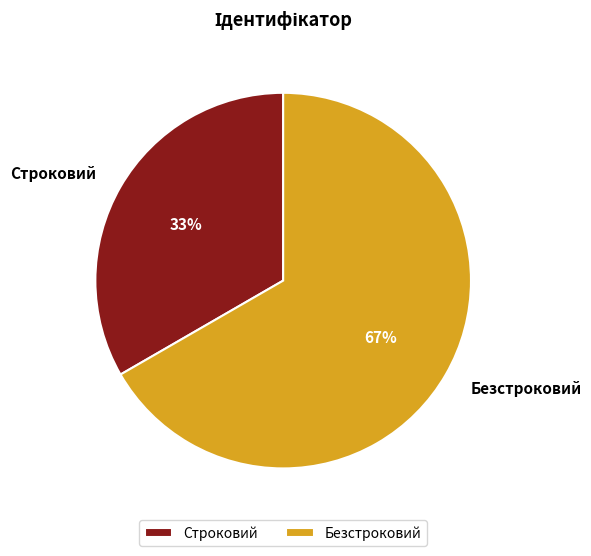

Which slice is the largest?

Безстроковий